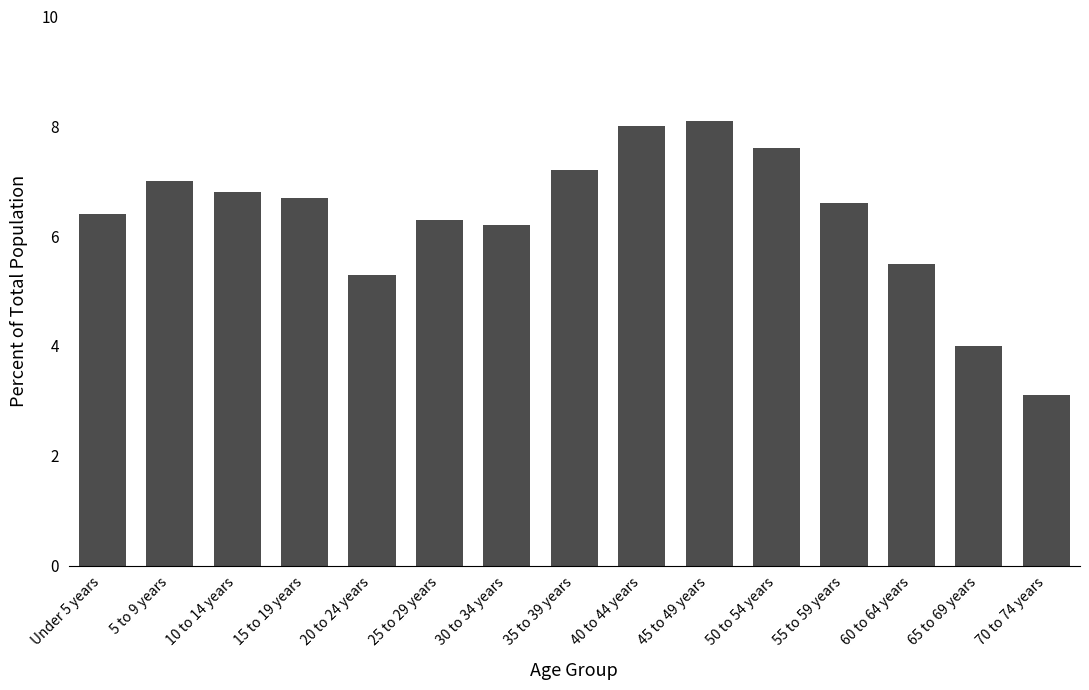

How many bars are there in total?

15